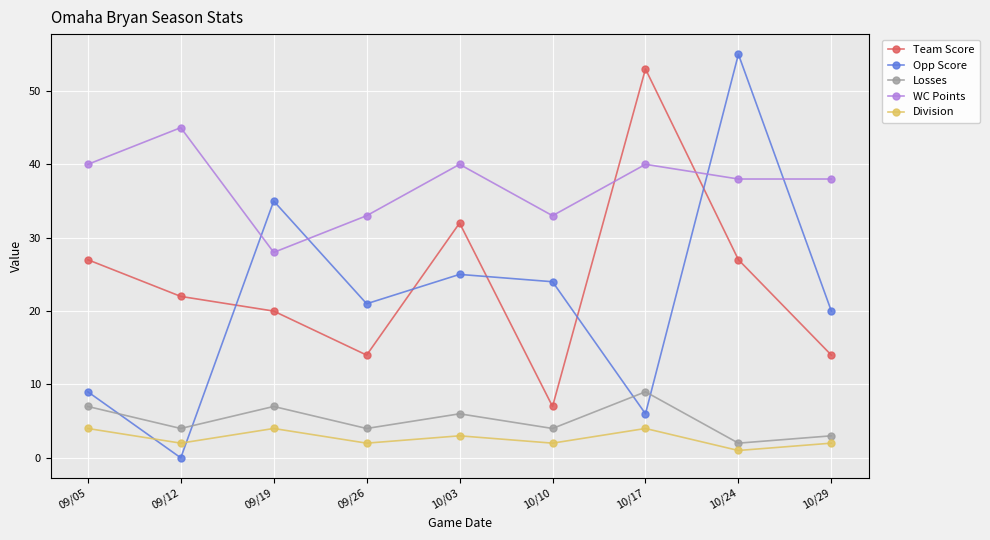

Where is the first local maximum for WC Points?

09/12